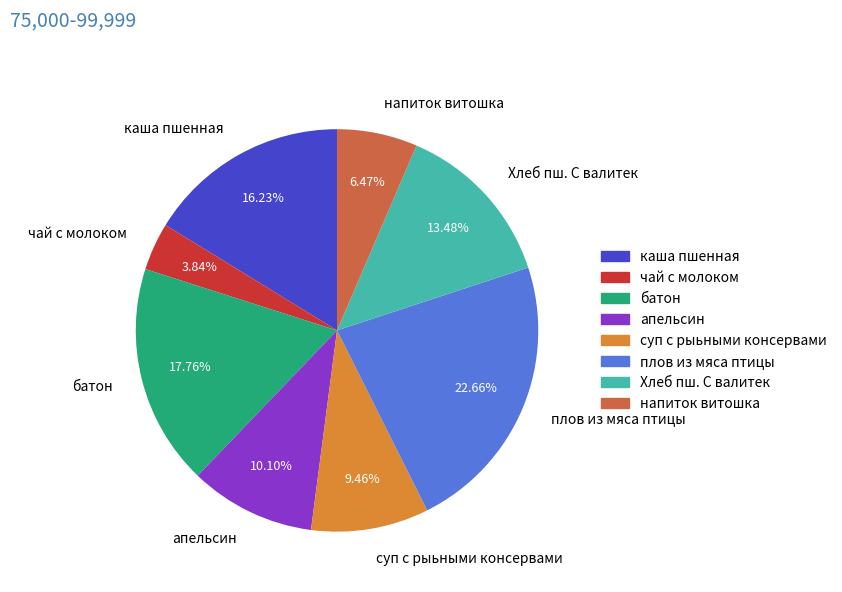

To the nearest percent, what is the average slice percentage?

12%